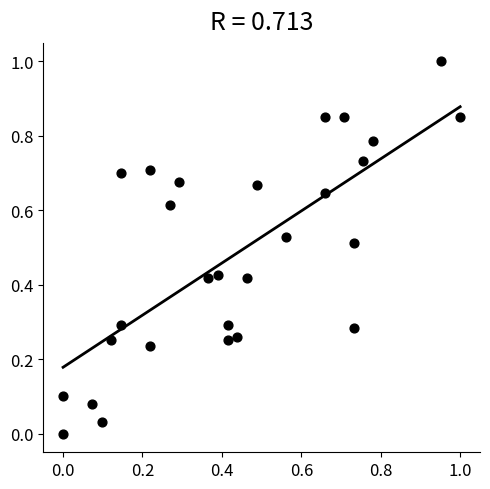

What is the range of X values (max minus min)?

1.0